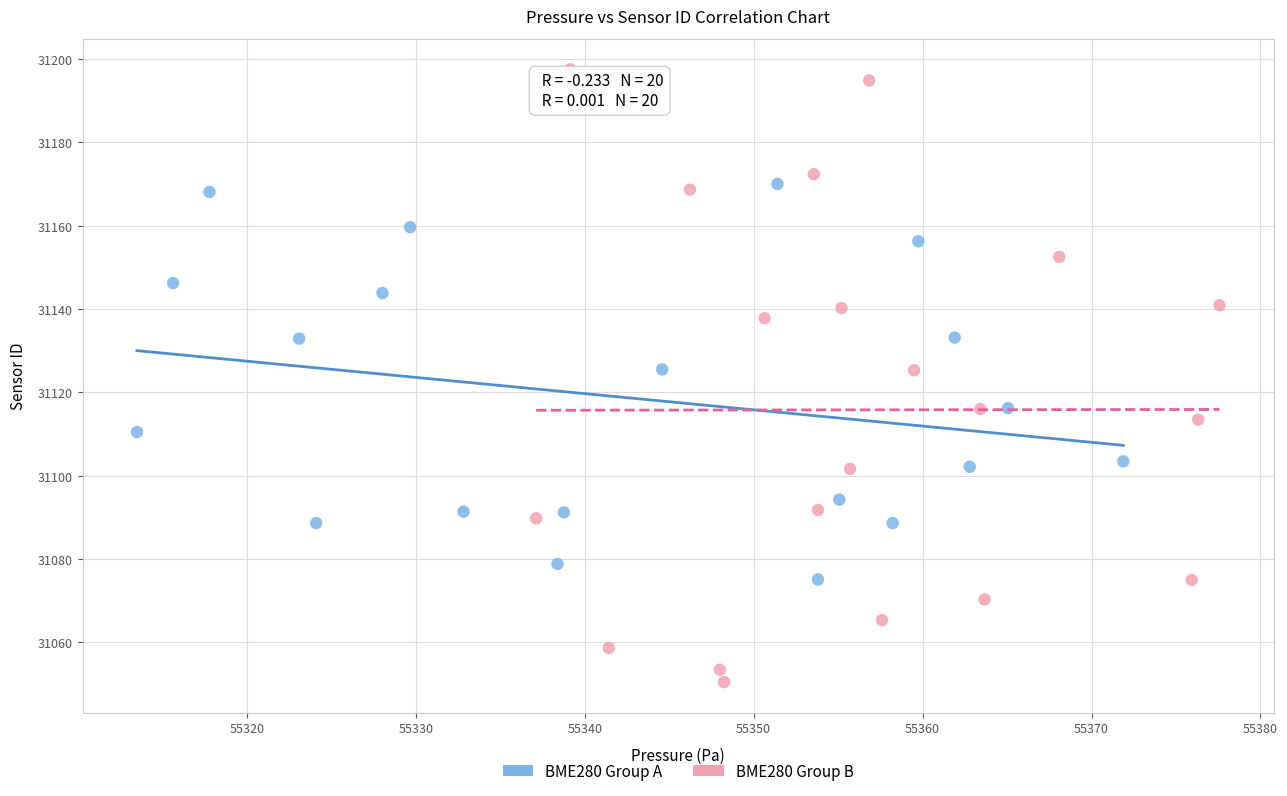

Which series has the widest spread of Y values?

BME280 Group B